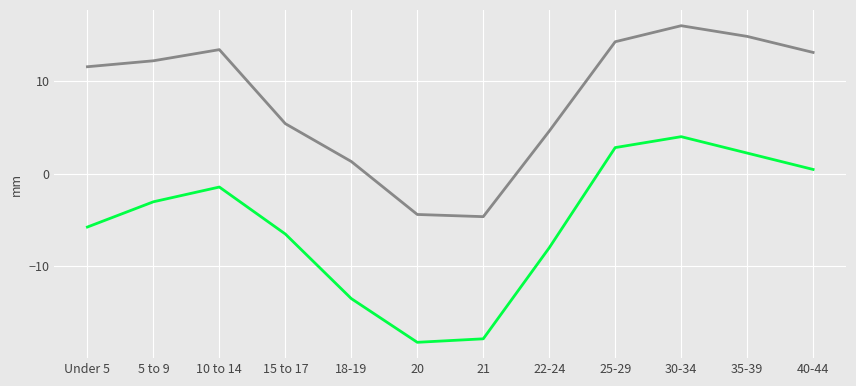

What is the total value across all series at Under 5?

5.8